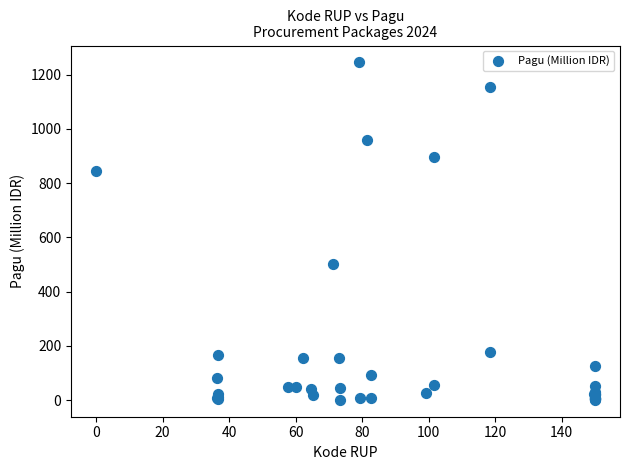

What Y value in the scatter plot is closest to 622?

499.9